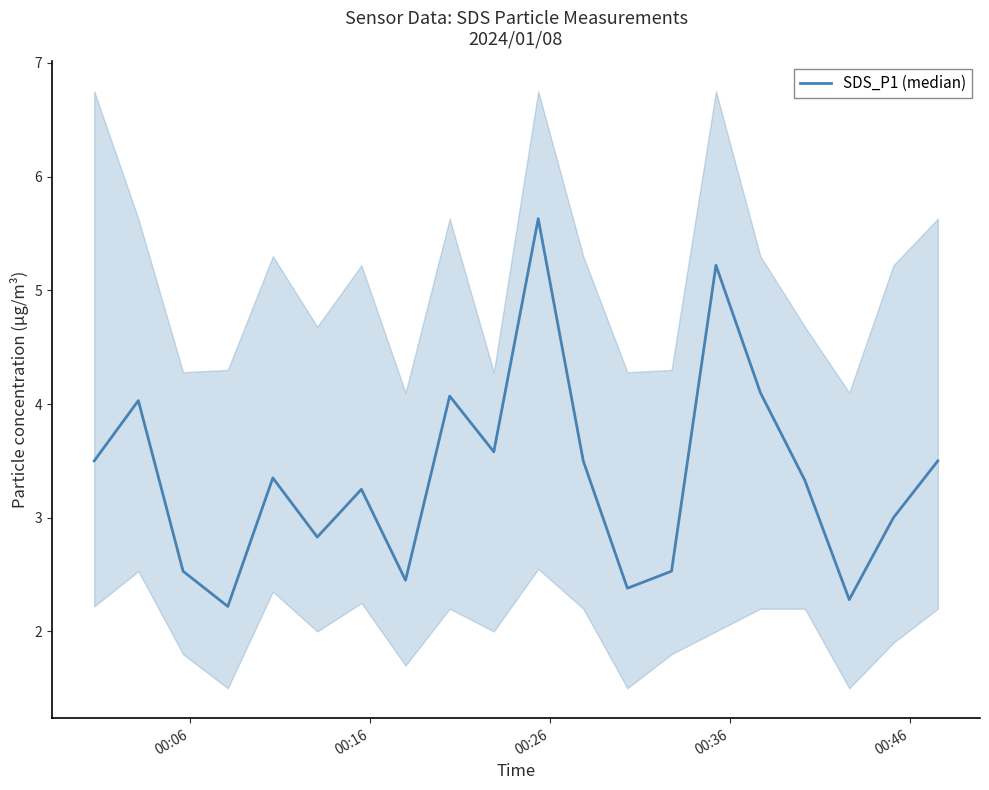

What position from the left is 00:26?

3